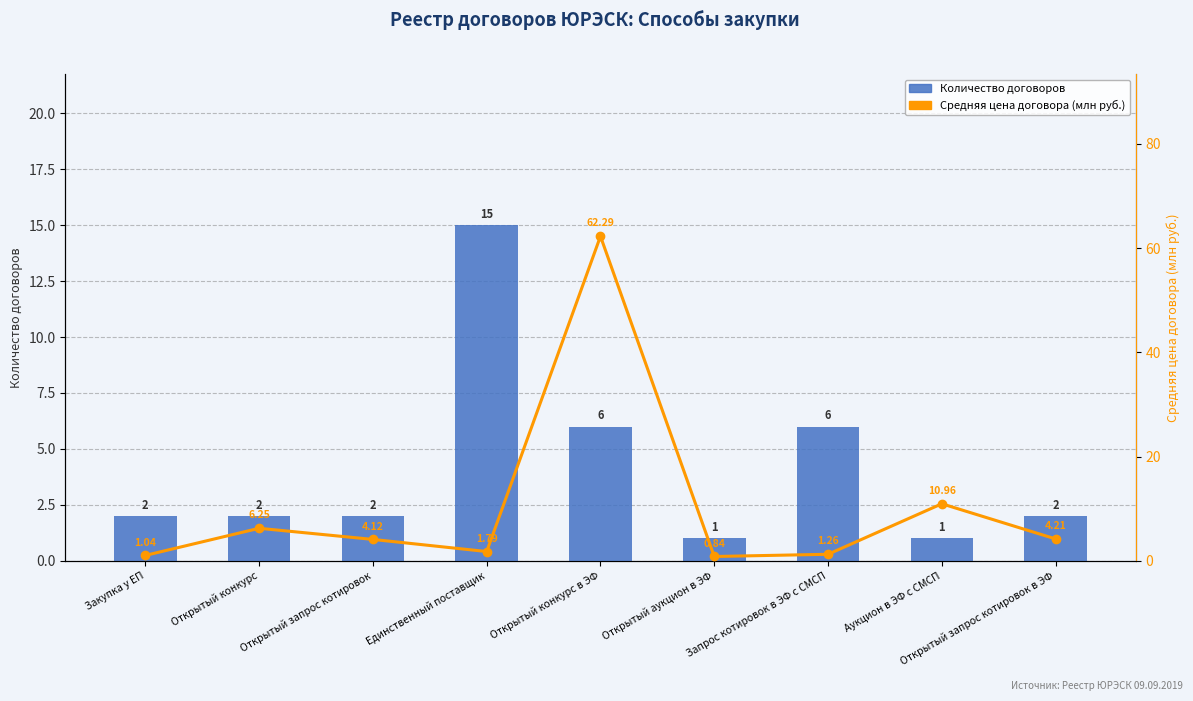

Between Закупка у ЕП and Открытый конкурс, which series saw the biggest shift?

Средняя цена договора (млн руб.)